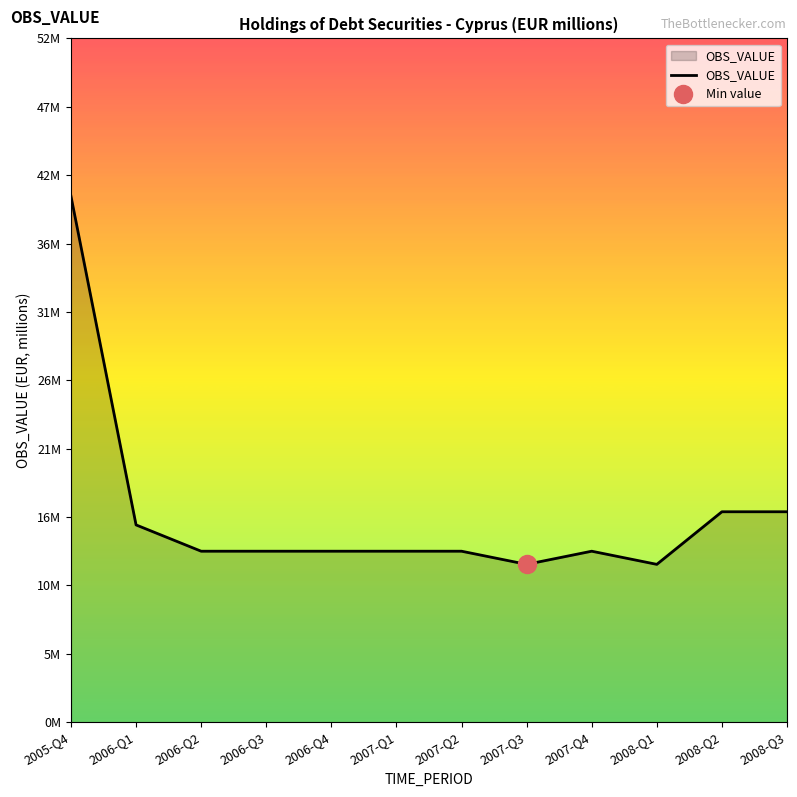

How many data points does each series have?

12